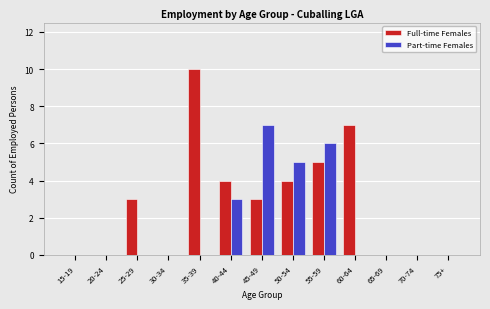

Reading right to left, transcribe all the data shown in this chart.

Full-time Females: 75+=0	70-74=0	65-69=0	60-64=7	55-59=5	50-54=4	45-49=3	40-44=4	35-39=10	30-34=0	25-29=3	20-24=0	15-19=0
Part-time Females: 75+=0	70-74=0	65-69=0	60-64=0	55-59=6	50-54=5	45-49=7	40-44=3	35-39=0	30-34=0	25-29=0	20-24=0	15-19=0